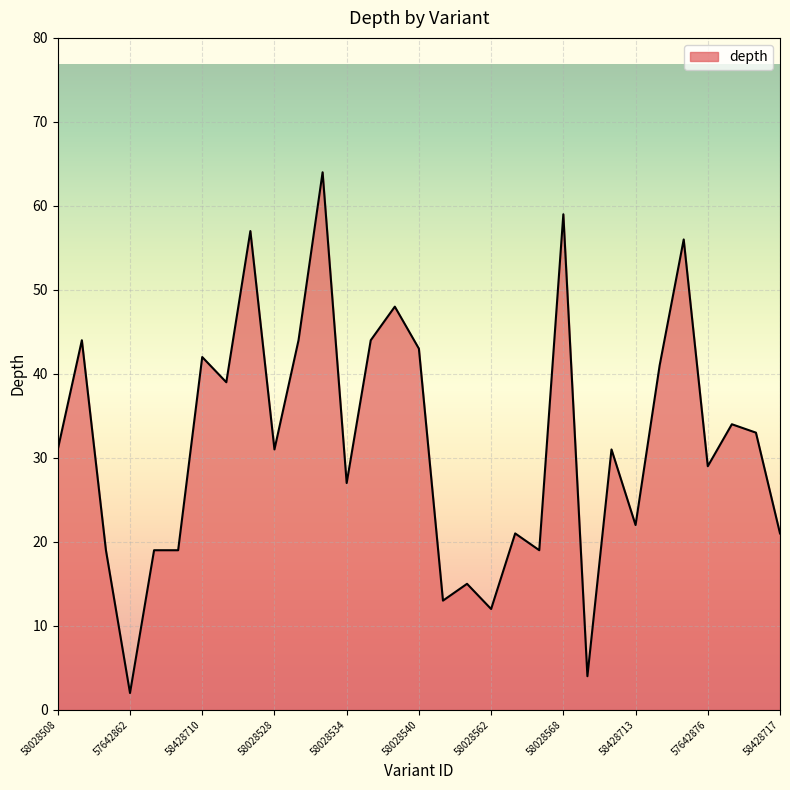

Reading left to right, extract all data points from this chart.

31	44	19	2	19	19	42	39	57	31	44	64	27	44	48	43	13	15	12	21	19	59	4	31	22	41	56	29	34	33	21